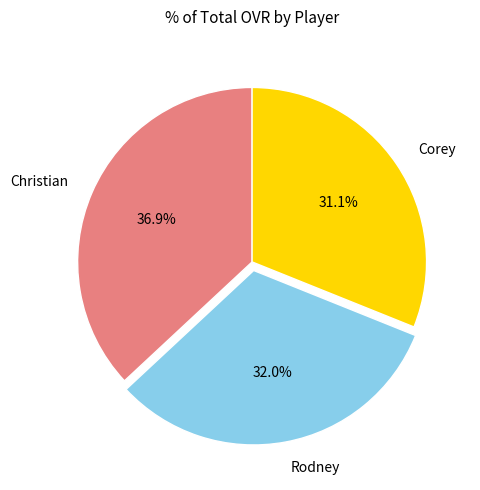

Is there any slice that represents more than half of the pie?

No